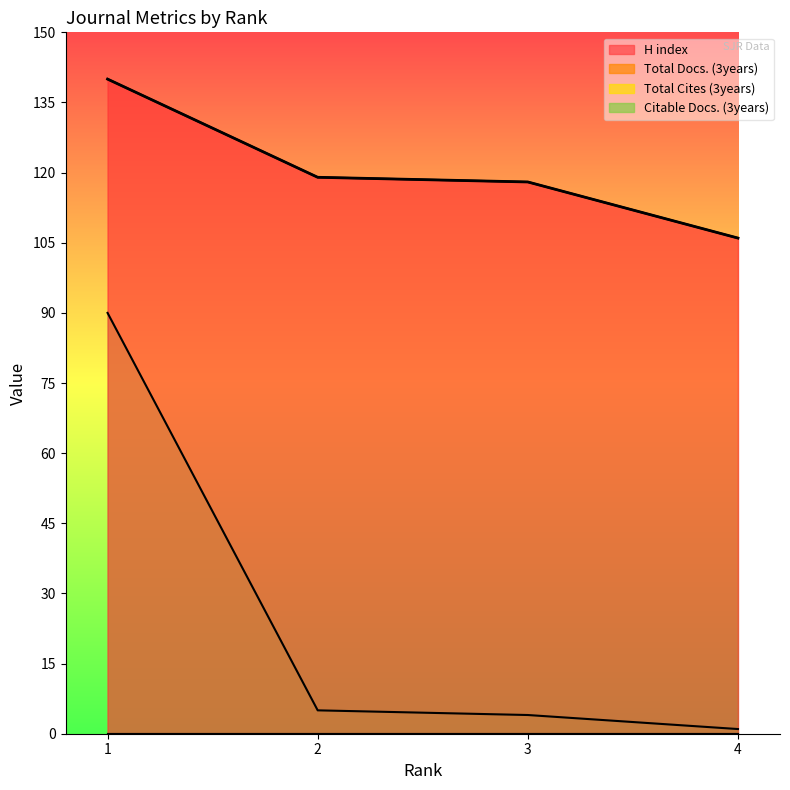

What is the change in value from 2 to 3?

-1